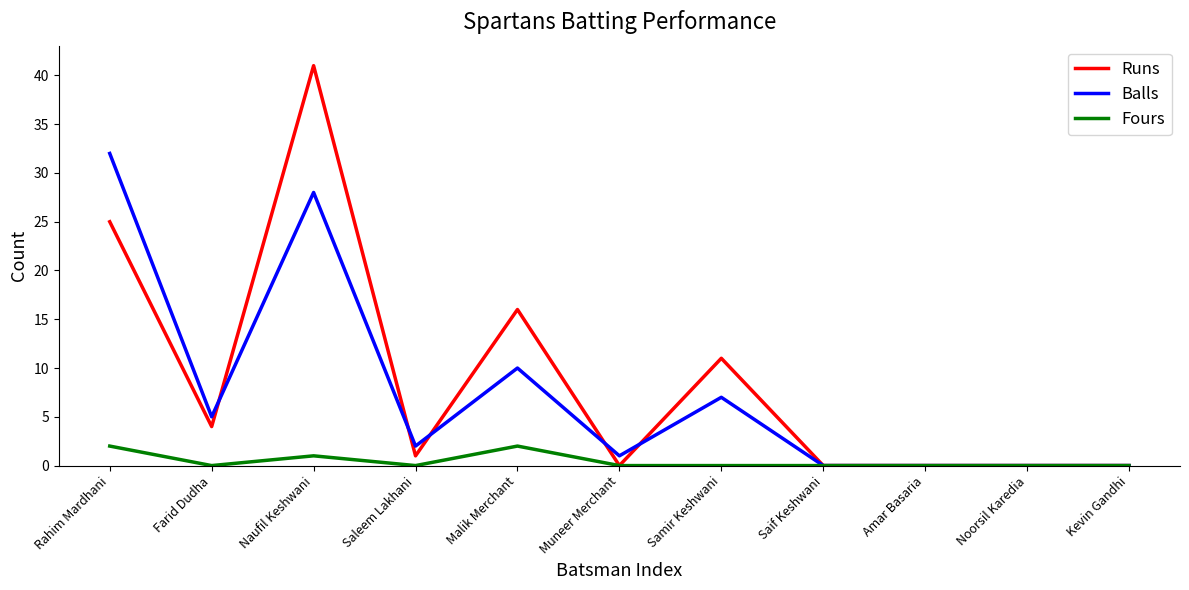

Which series has the widest spread of values?

Runs